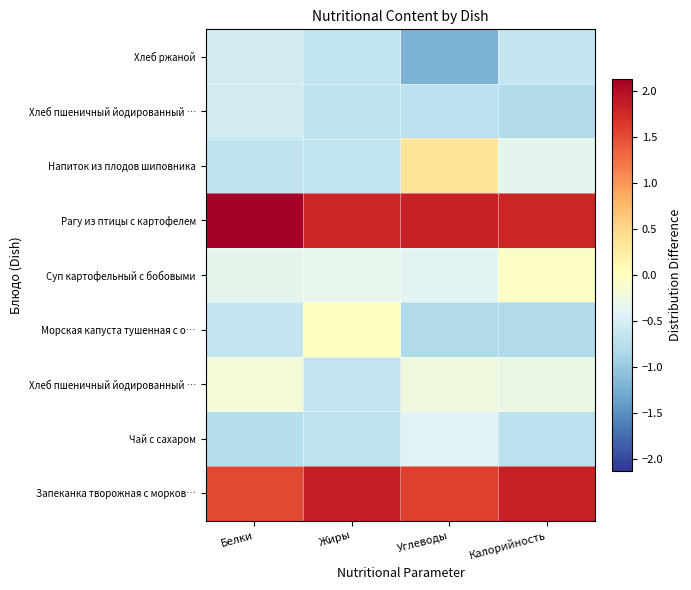

Which category has the highest value across all series?

Белки